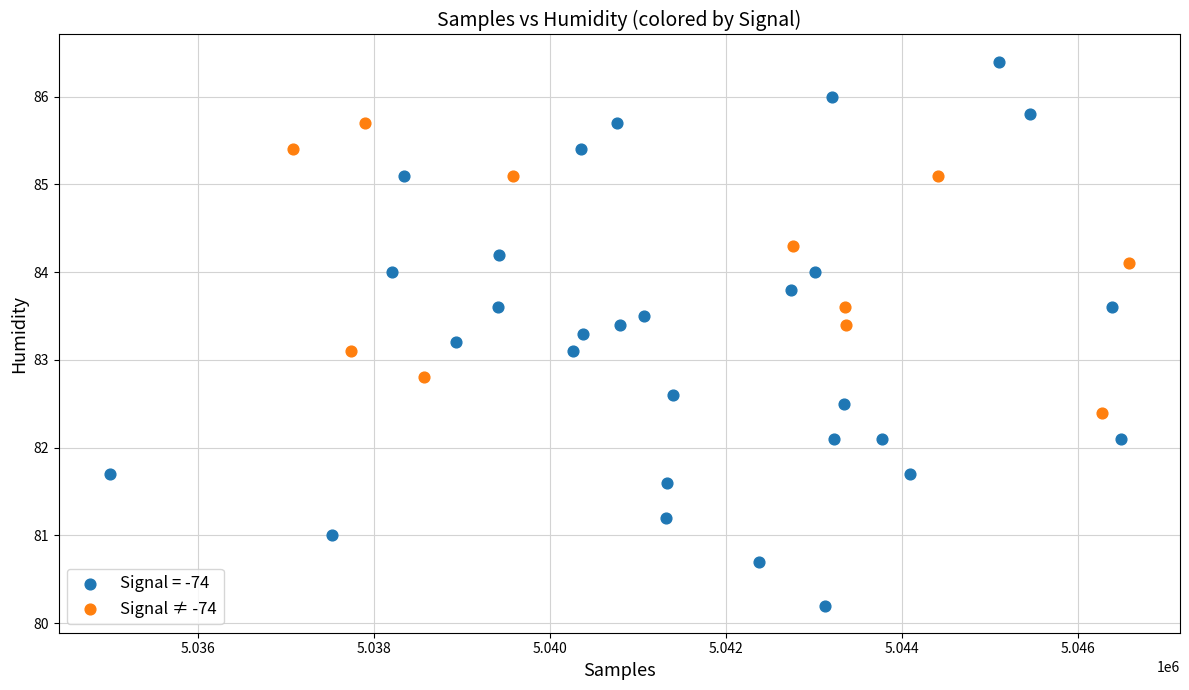

Which series has the largest Y range (max minus min)?

Signal = -74